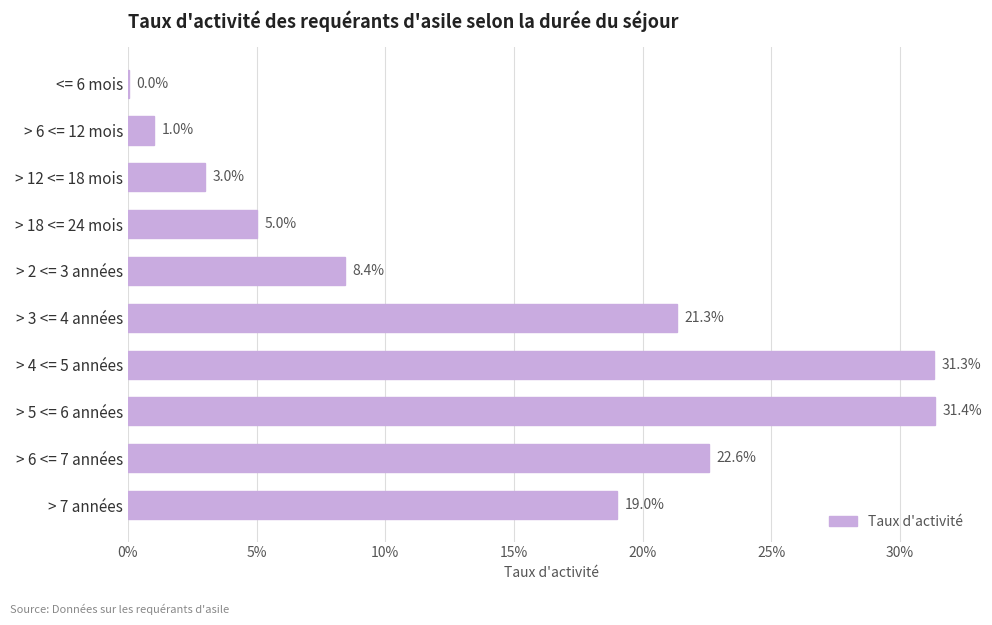

What is the change in value from > 2 <= 3 années to > 7 années?

+10.6